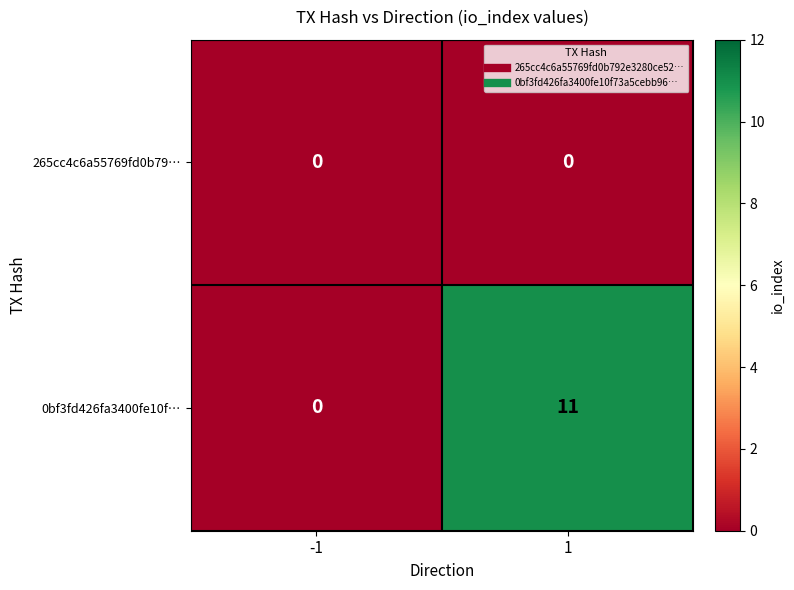

Reading left to right, transcribe all the data shown in this chart.

265cc4c6a55769fd0b79…: 0	0
0bf3fd426fa3400fe10f…: 0	11